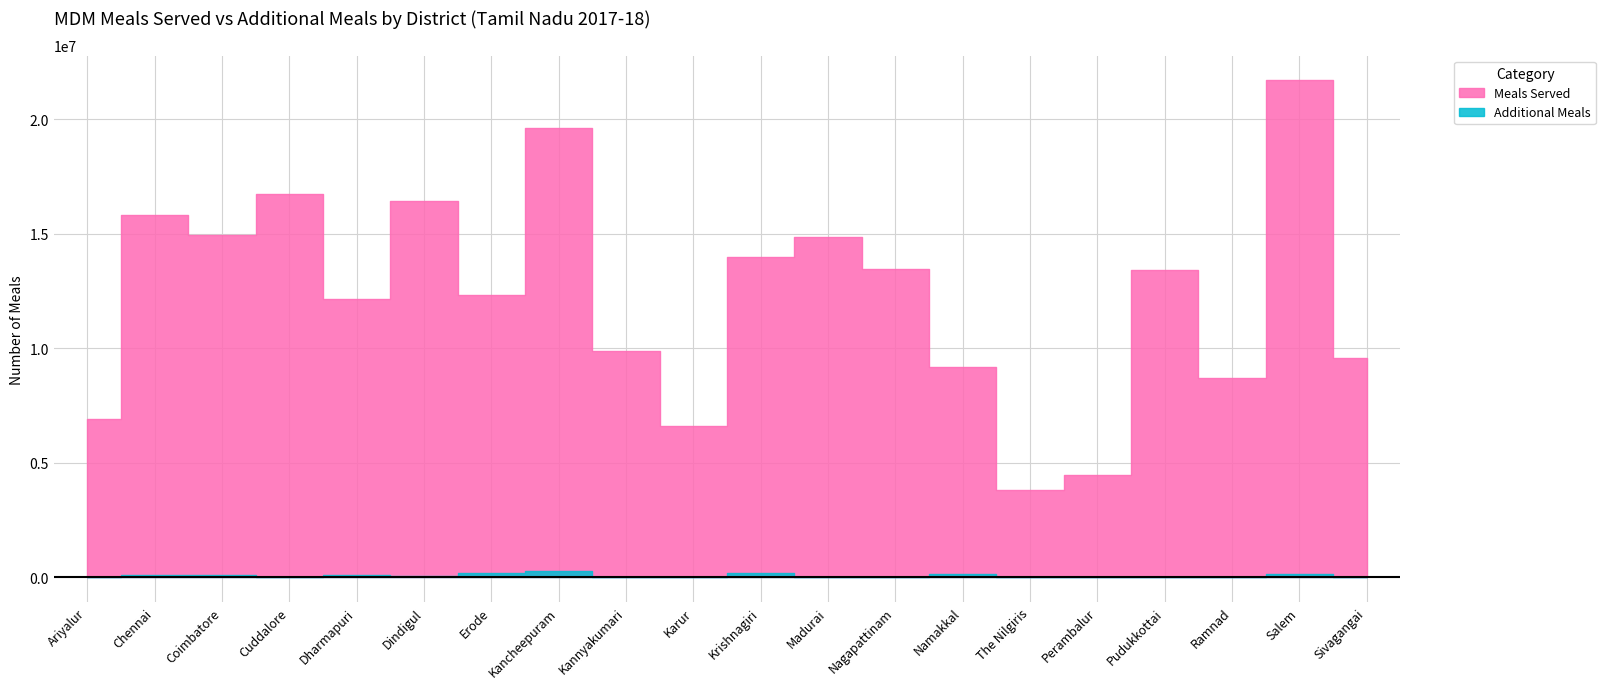

What is the difference between the second highest and minimum values in the Additional Meals series?

182660